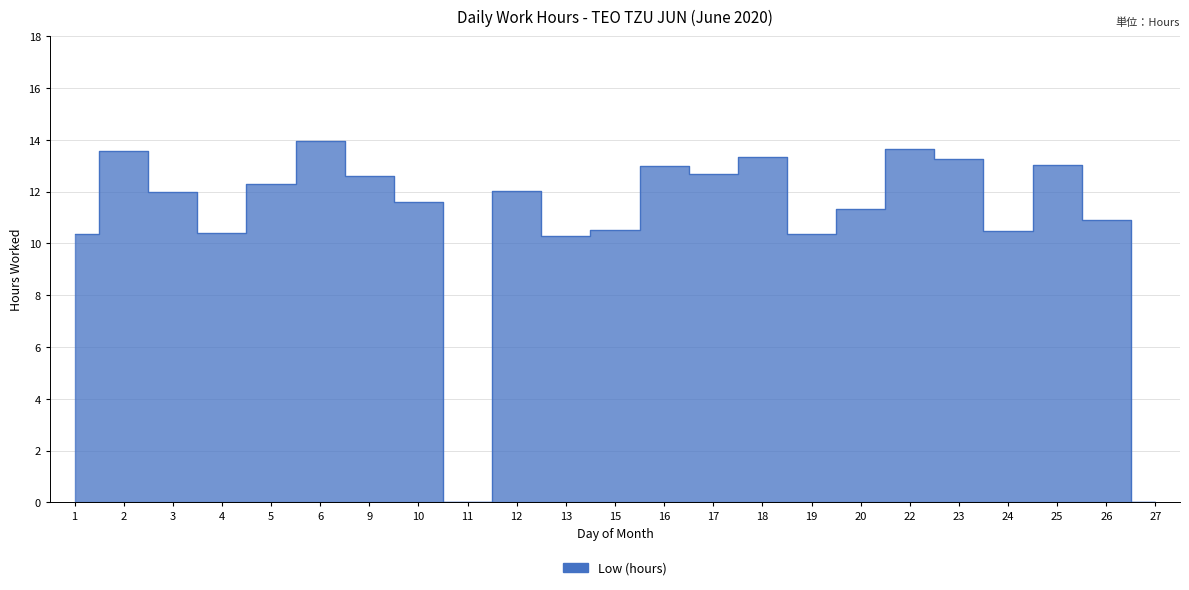

Does the chart display data point markers on the line(s)?

No